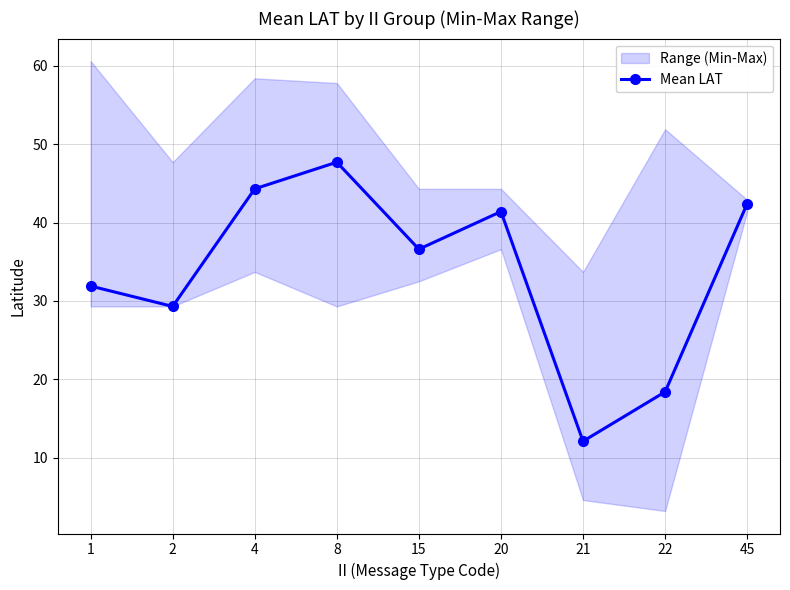

How many data points are less than 36?

4